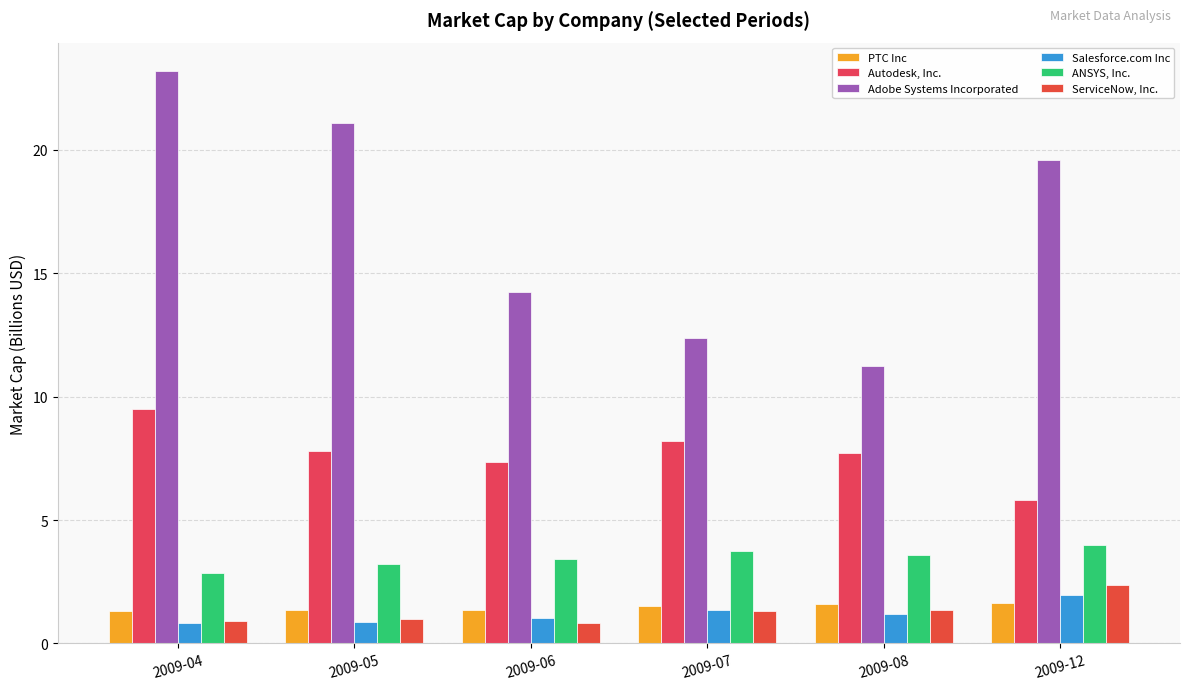

List the series in order of their peak value, highest first.

Adobe Systems Incorporated, Autodesk, Inc., ANSYS, Inc., ServiceNow, Inc., Salesforce.com Inc, PTC Inc